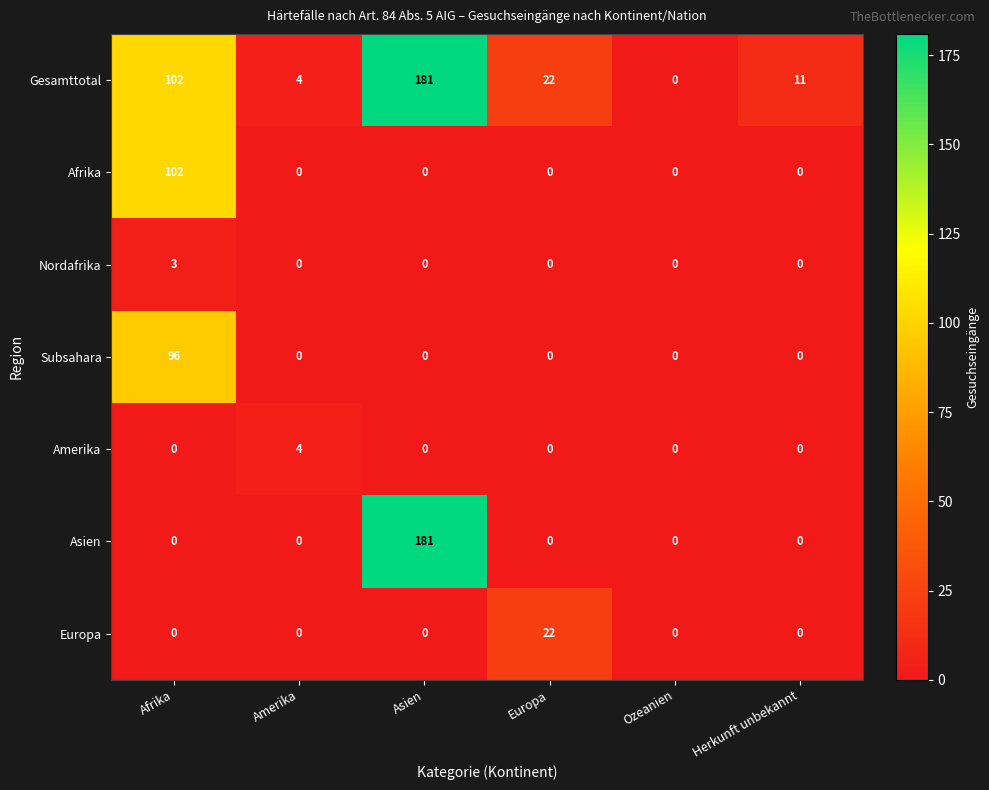

What is the sum of all Nordafrika values?

3